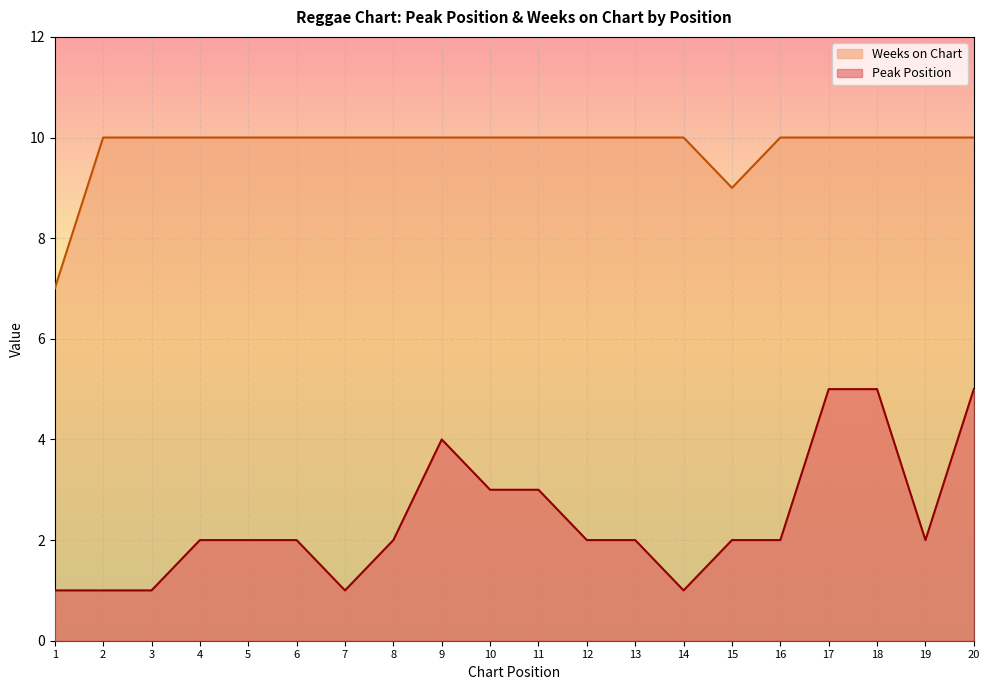

Reading left to right, what are all the values shown in this chart?

Peak Position: 1	1	1	2	2	2	1	2	4	3	3	2	2	1	2	2	5	5	2	5
Weeks on Chart: 7	10	10	10	10	10	10	10	10	10	10	10	10	10	9	10	10	10	10	10